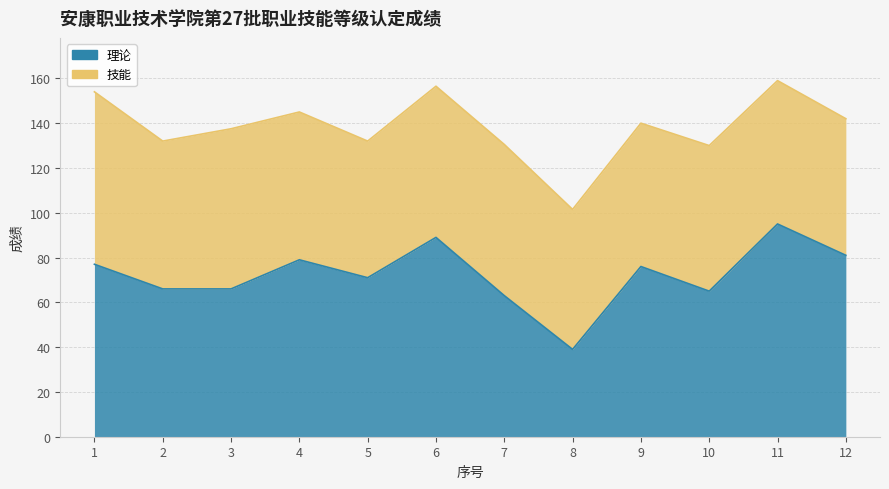

True or false: there are more than 2 points higher than both neighbors.

True